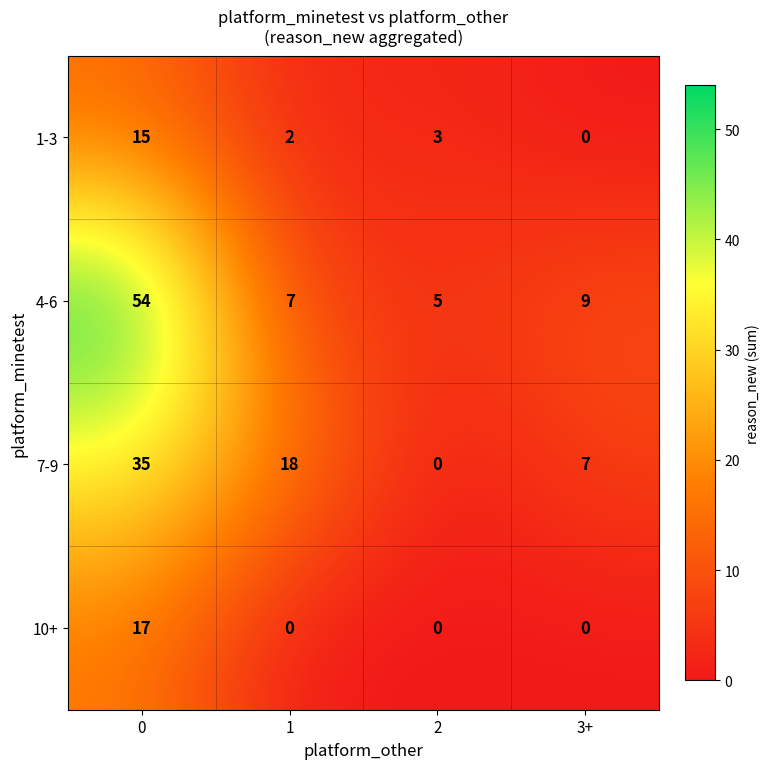

What is the total value across all series at 3+?

16